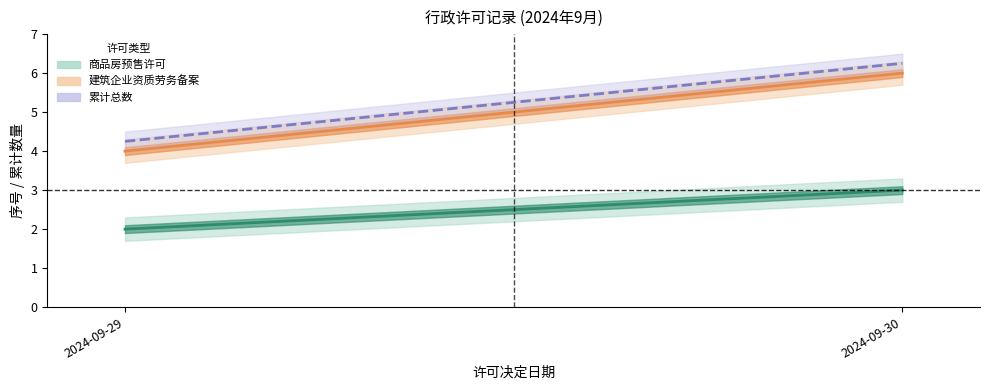

Where is 当前状态 nearest to the value 1?

2024/09/29